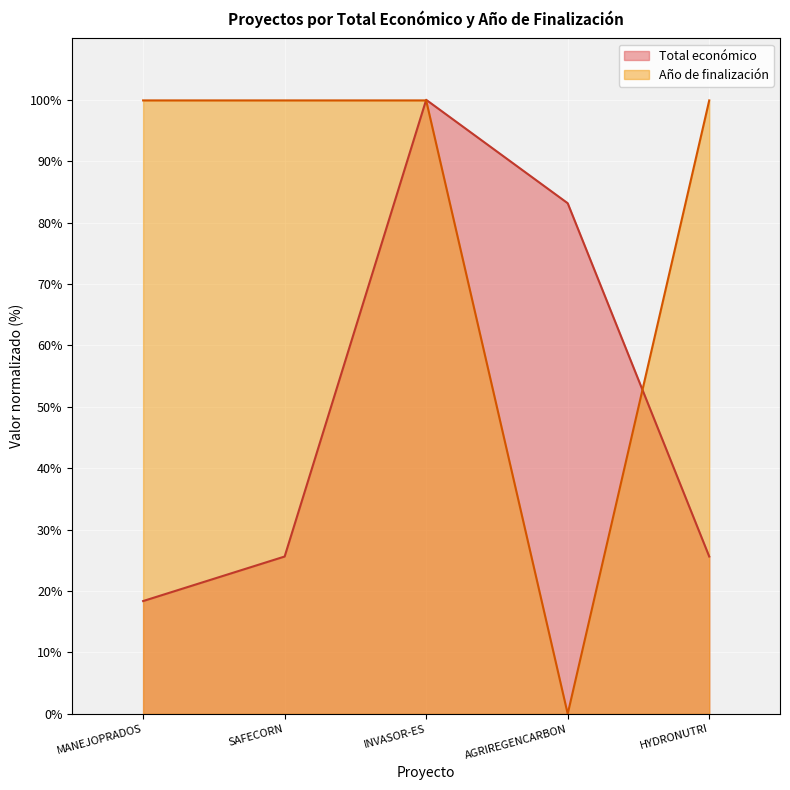

Which series has the largest total across all categories?

Año de finalización